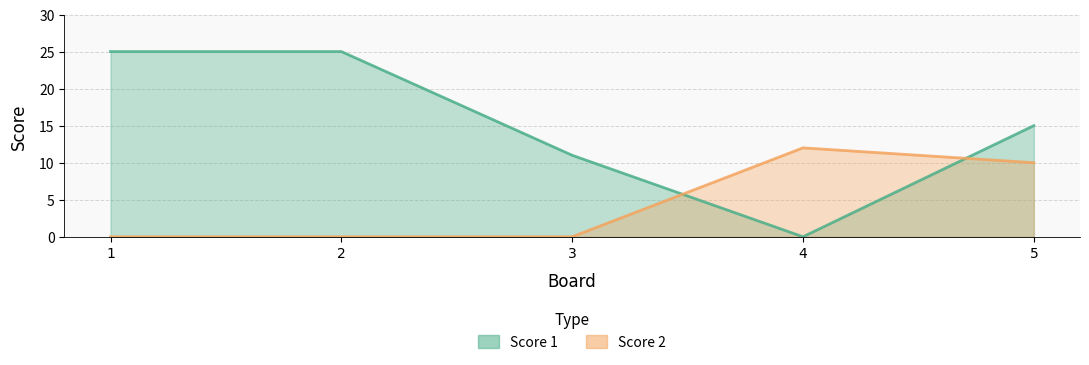

What is the highest value of the Score 2 series?

12